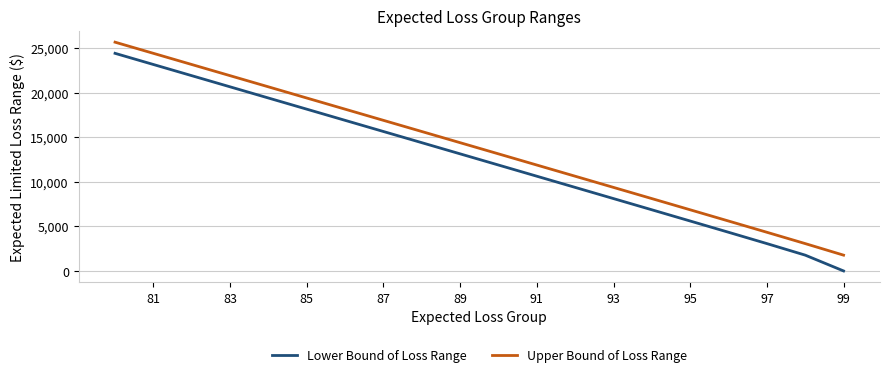

The value of Lower Bound of Loss Range at 13 is 28832. True or false?

False